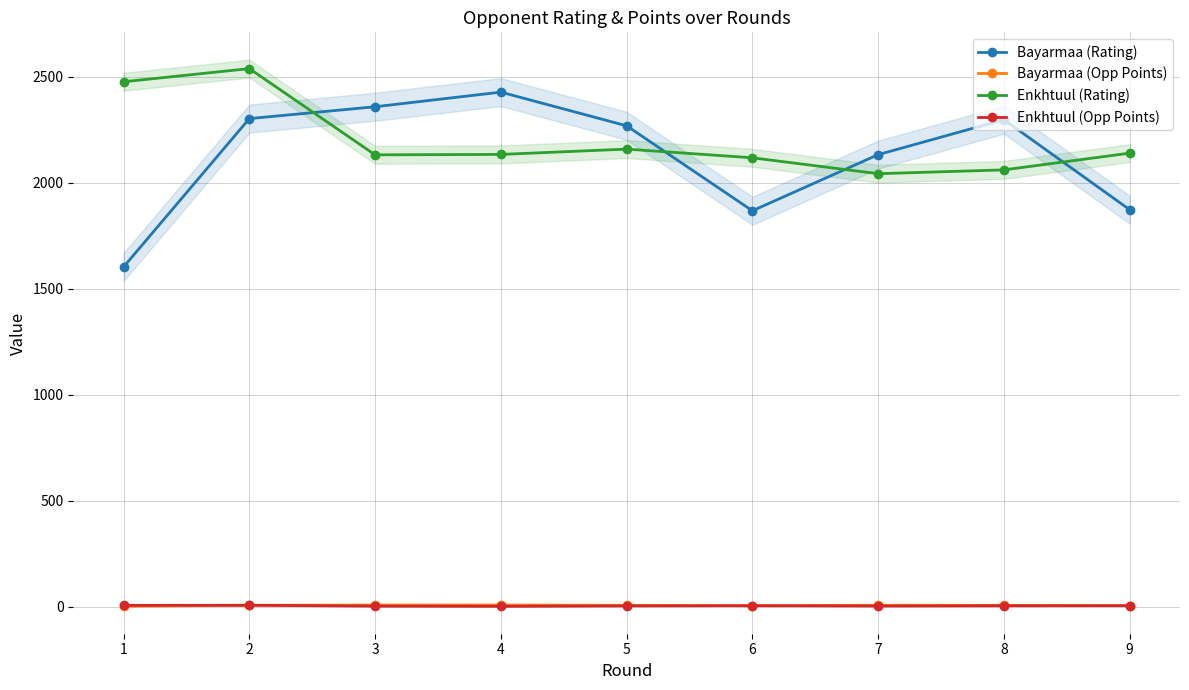

Reading right to left, transcribe all the data shown in this chart.

Bayarmaa (Rating): 1873.0	2298.0	2133.0	1868.0	2269.0	2428.0	2359.0	2303.0	1603.0
Bayarmaa (Opp Points): 4.0	5.5	6.0	3.5	5.5	7.0	7.0	6.0	1.5
Enkhtuul (Rating): 2140.0	2061.0	2043.0	2118.0	2159.0	2134.0	2132.0	2539.0	2477.0
Enkhtuul (Opp Points): 4.0	3.5	2.5	4.0	3.0	1.0	2.0	6.0	5.5